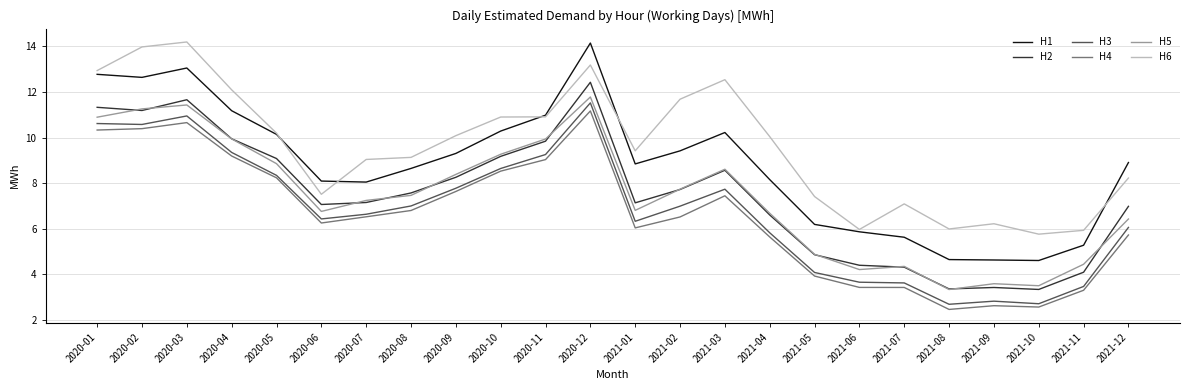

What position from the right is 2020-04?

21